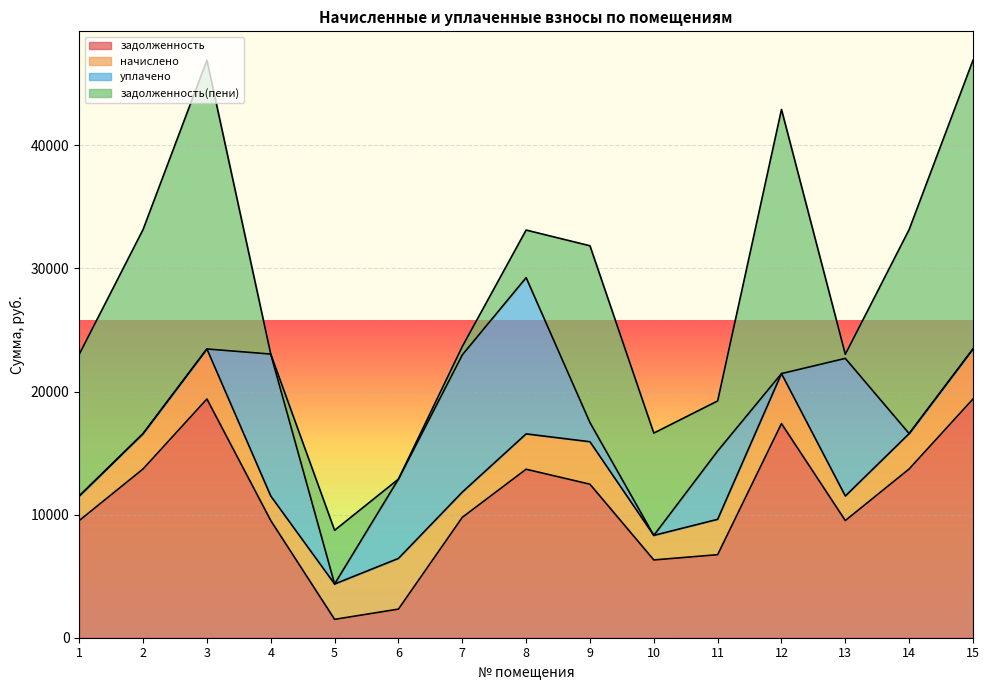

At how many categories does at least one series exceed 22811?

2